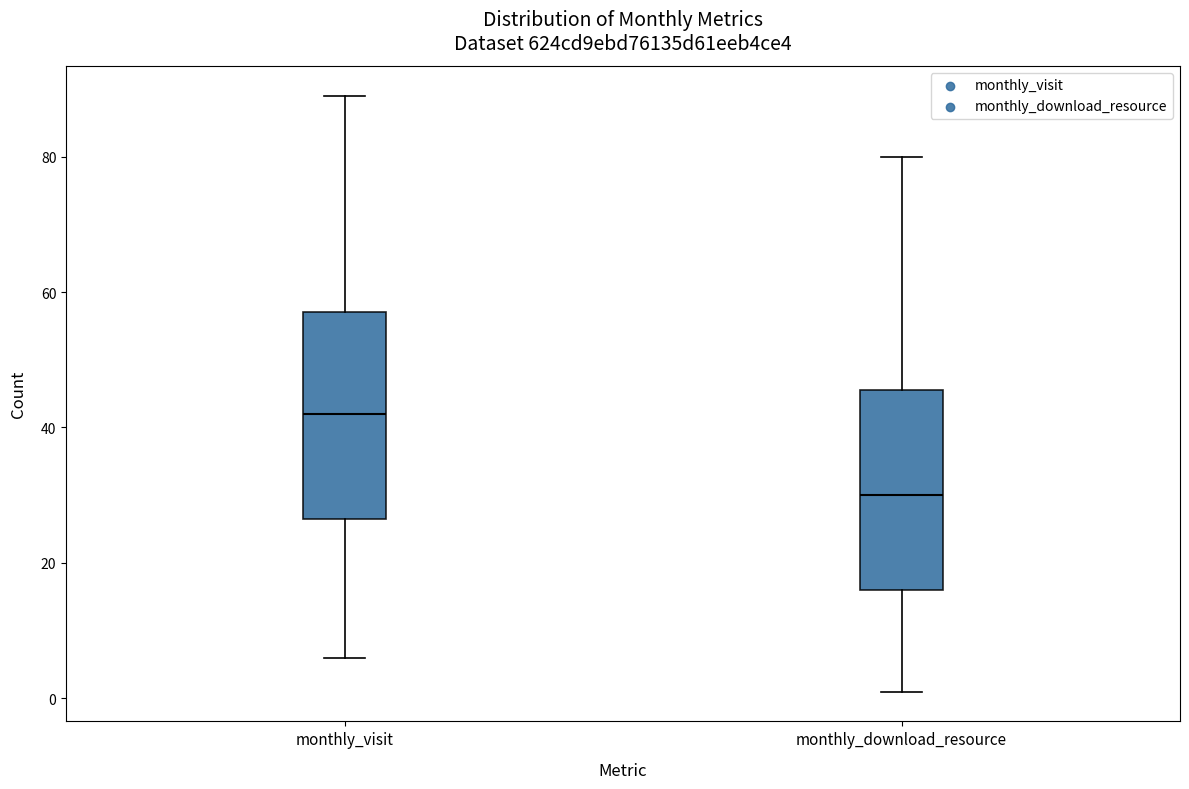

Reading left to right, read every box against the y-axis: the position of its median line, the range the box covers, and the ends of its whiskers. The values are not printed on the chart, so give them approximately, as read against the axis.

monthly_visit: median 42, box 26 to 58, whiskers 6 to 90
monthly_download_resource: median 30, box 16 to 46, whiskers 2 to 80